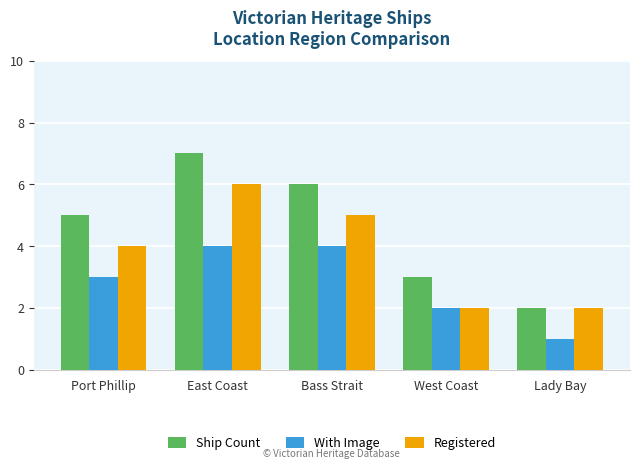

Count the Ship Count values in the range 3 to 6.

3